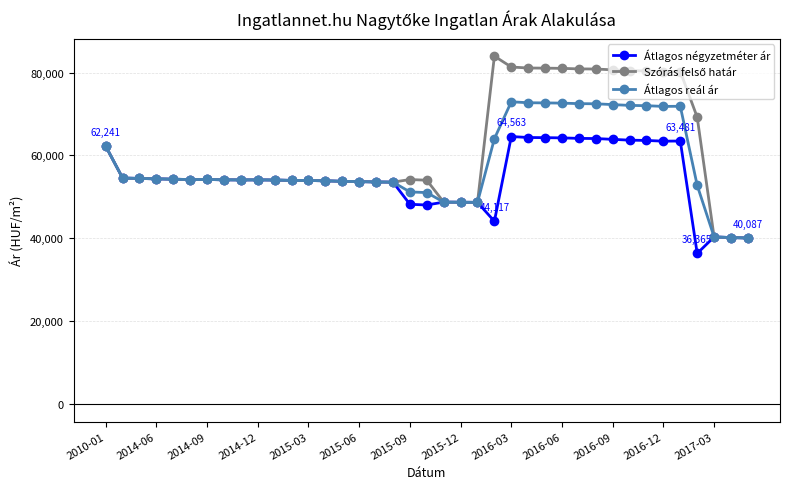

True or false: Átlagos reál ár has more than 0 points higher than both neighbors.

True